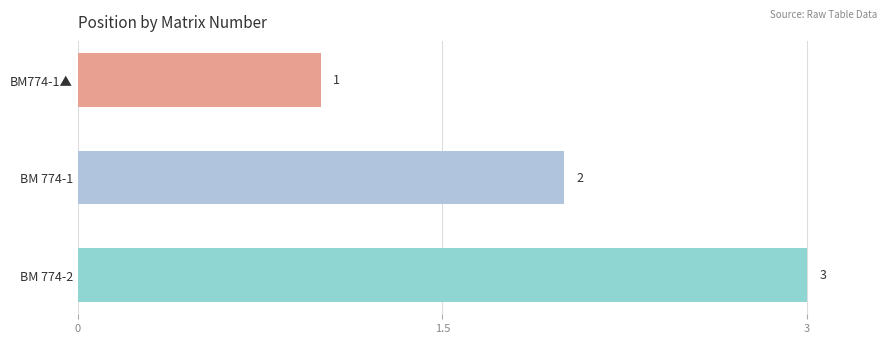

How many data points does each series have?

3